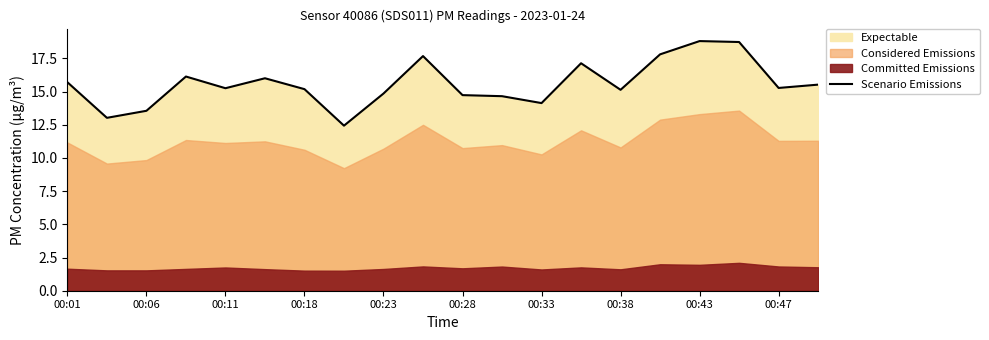

How many values exceed 15?

13